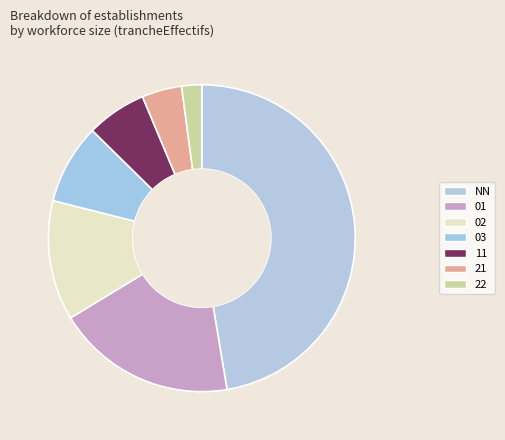

Count the number of slices in the pie.

7